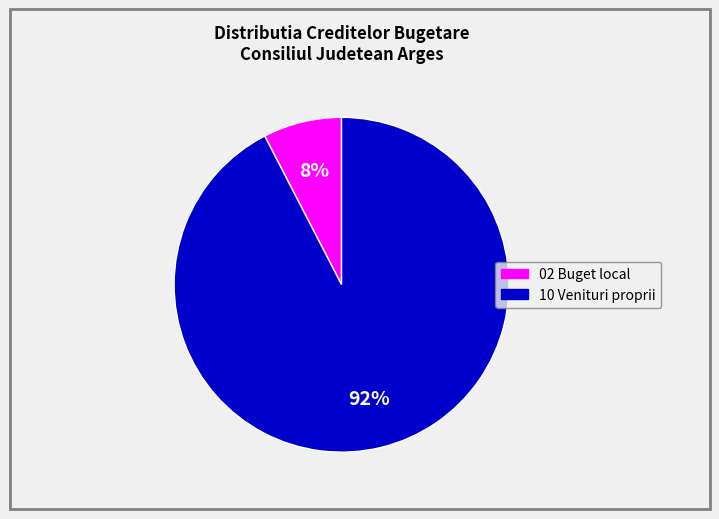

Count the number of slices in the pie.

2